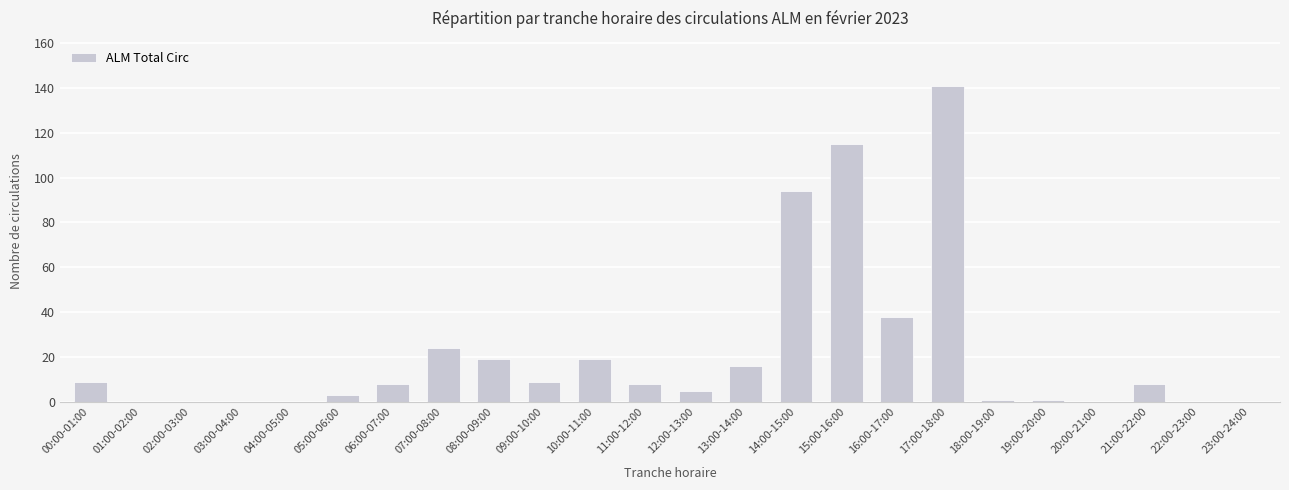

What is the greatest value displayed?

141